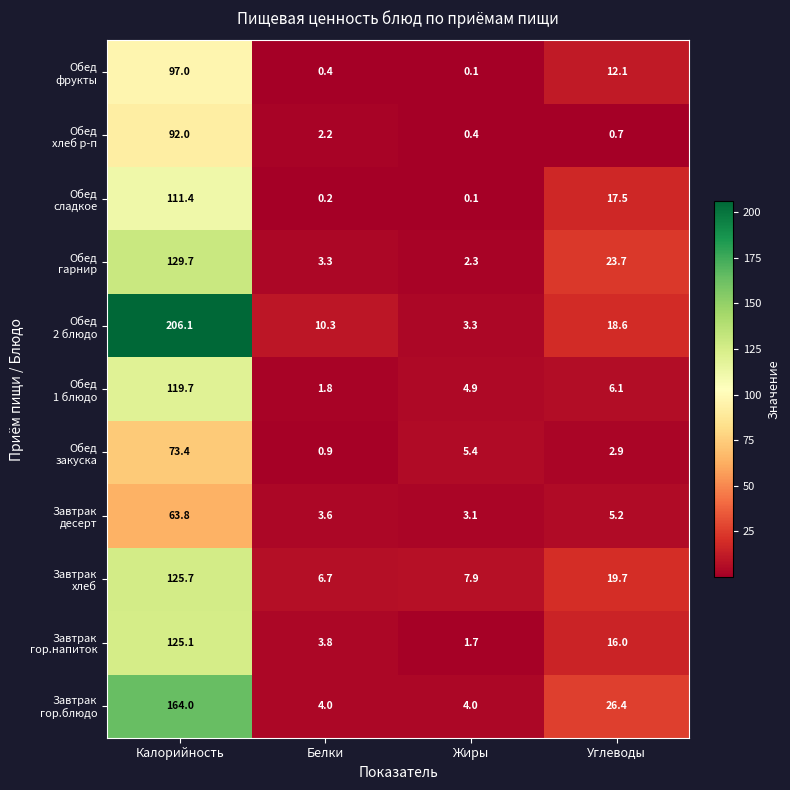

Which label corresponds to the smallest value in the chart?

Жиры